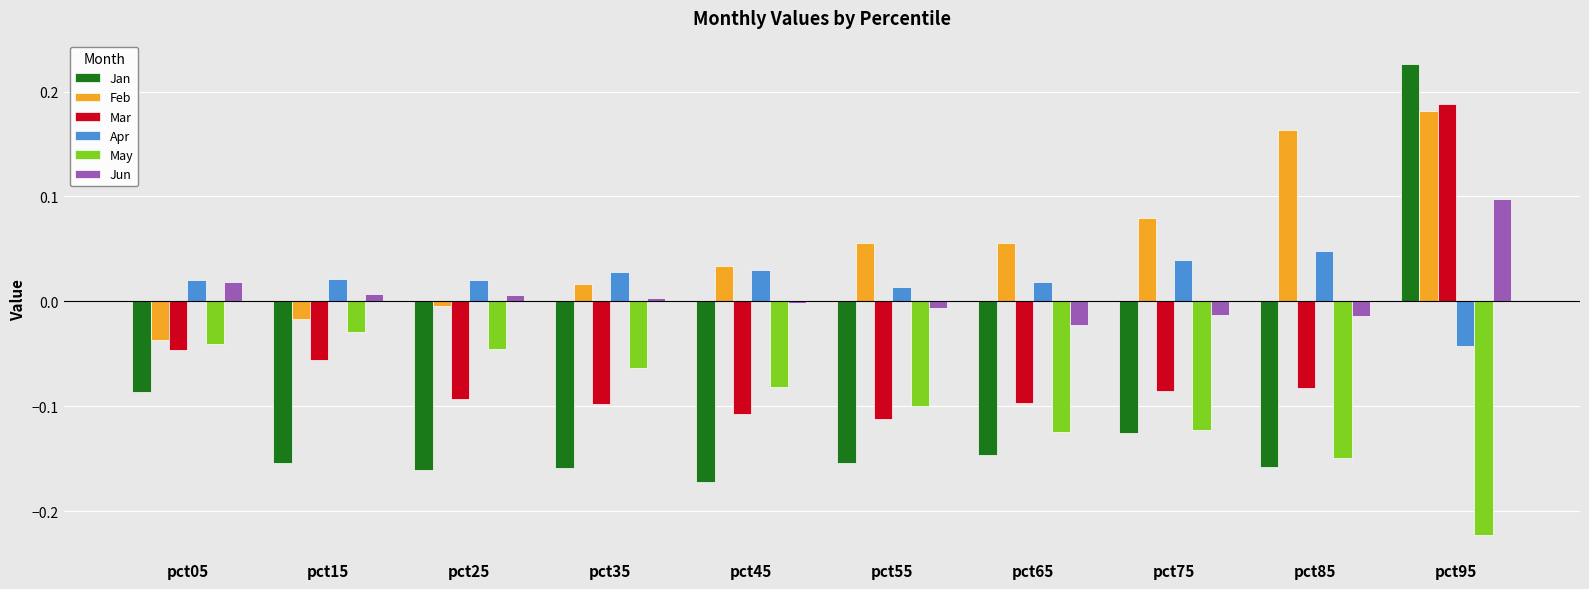

At which label does Jan reach its minimum?

pct45